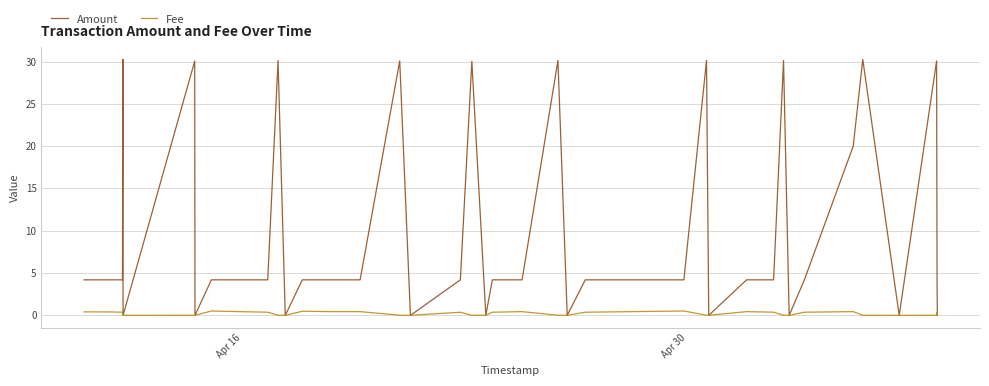

How many data points in Amount are above 4?

30